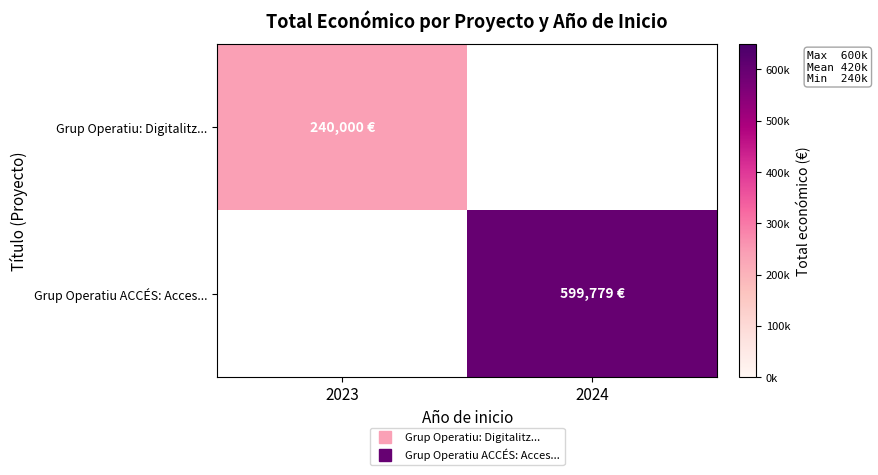

How many series are shown in this chart?

2